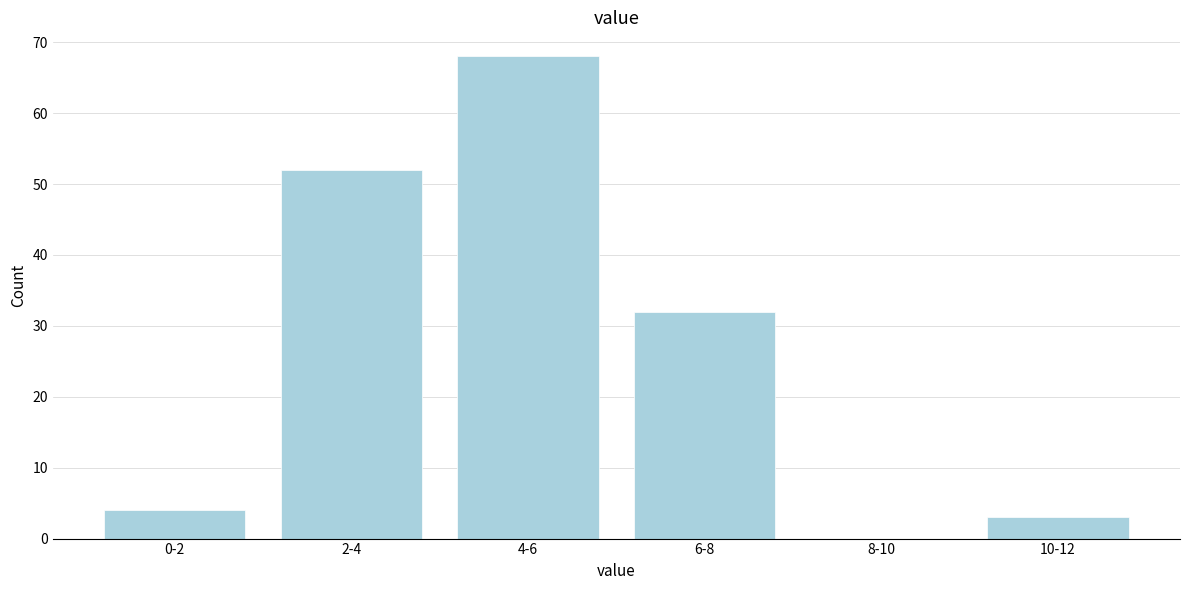

Reading left to right, what are all the values shown in this chart?

0-2=4	2-4=52	4-6=68	6-8=32	8-10=0	10-12=3